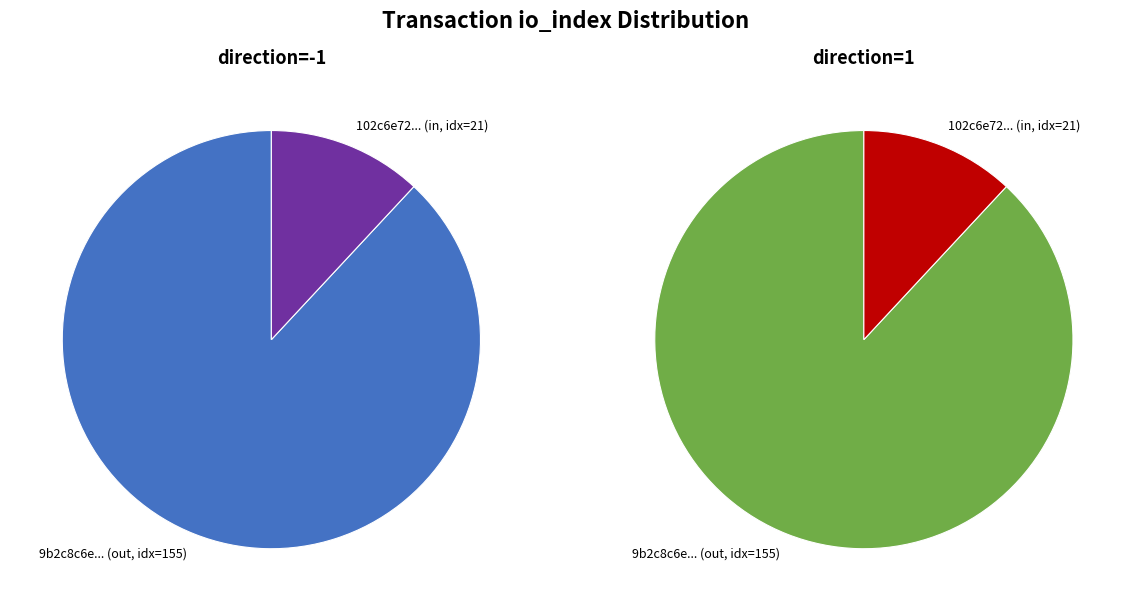

What is the ratio of the value at direction=-1 (io_index=155) to the value at direction=1 (io_index=21)?

7.4